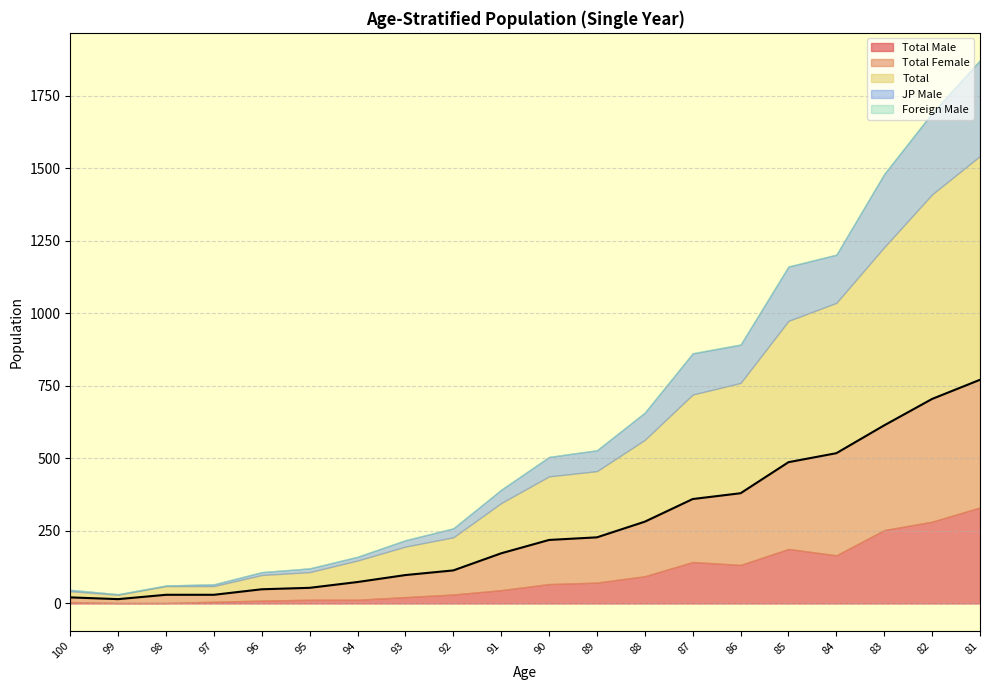

What is the value of the Total Male point at the 10th from the left?

46